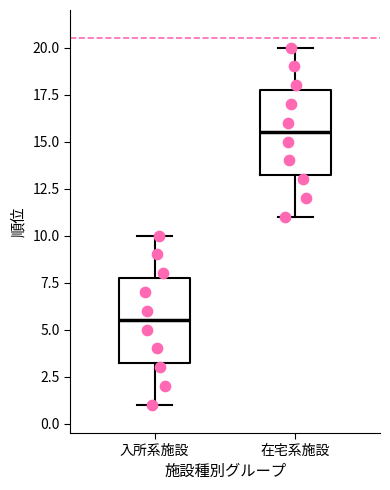

Which box's median line is the highest?

在宅系施設